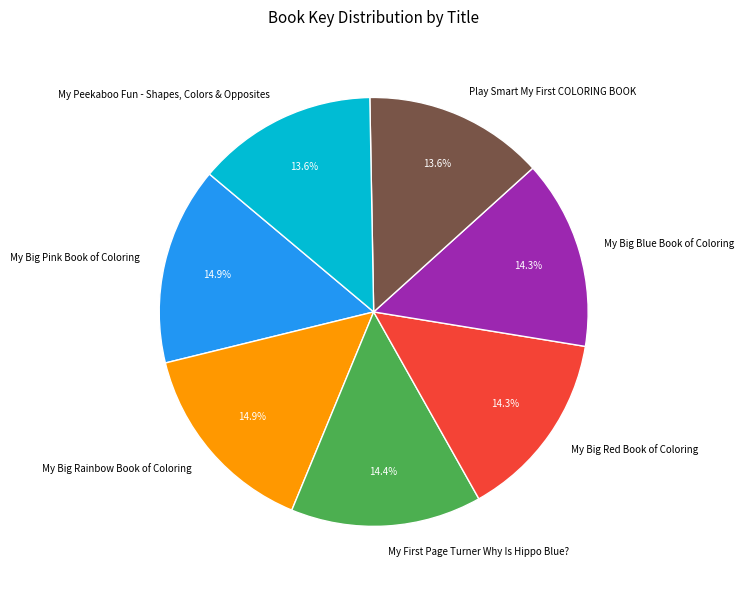

What percentage is NOT represented by My Peekaboo Fun - Shapes, Colors & Opposites?

86.4%